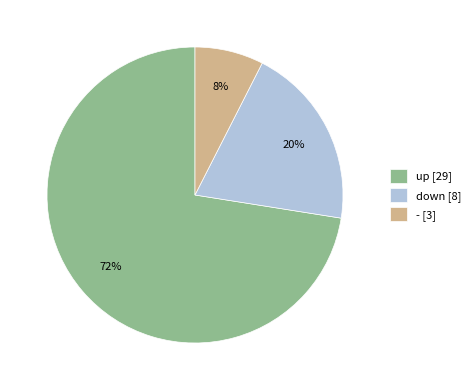

Which category has the biggest portion of the pie?

up